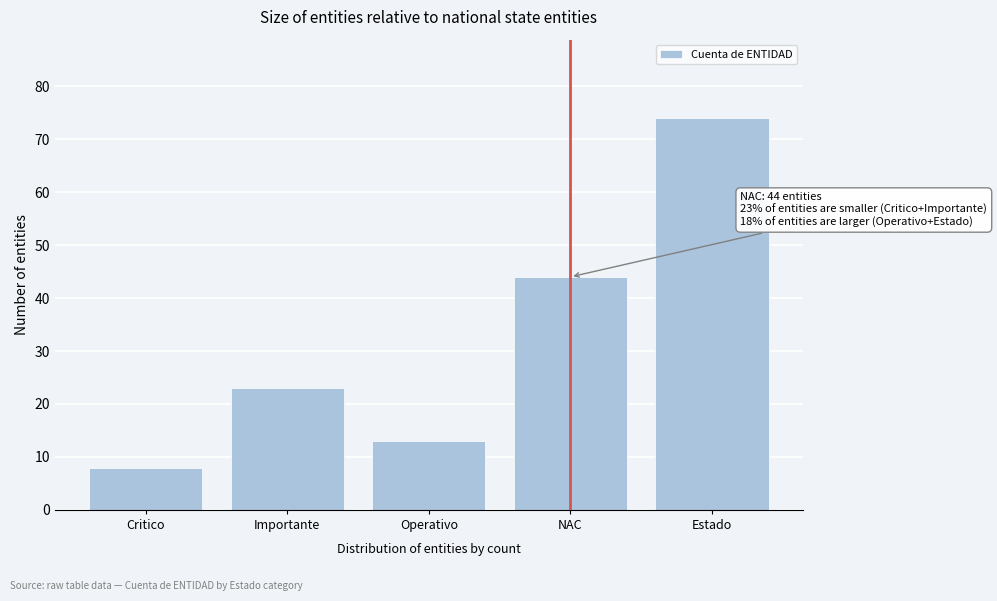

Reading left to right, transcribe all the data shown in this chart.

Critico=8	Importante=23	Operativo=13	NAC=44	Estado=74